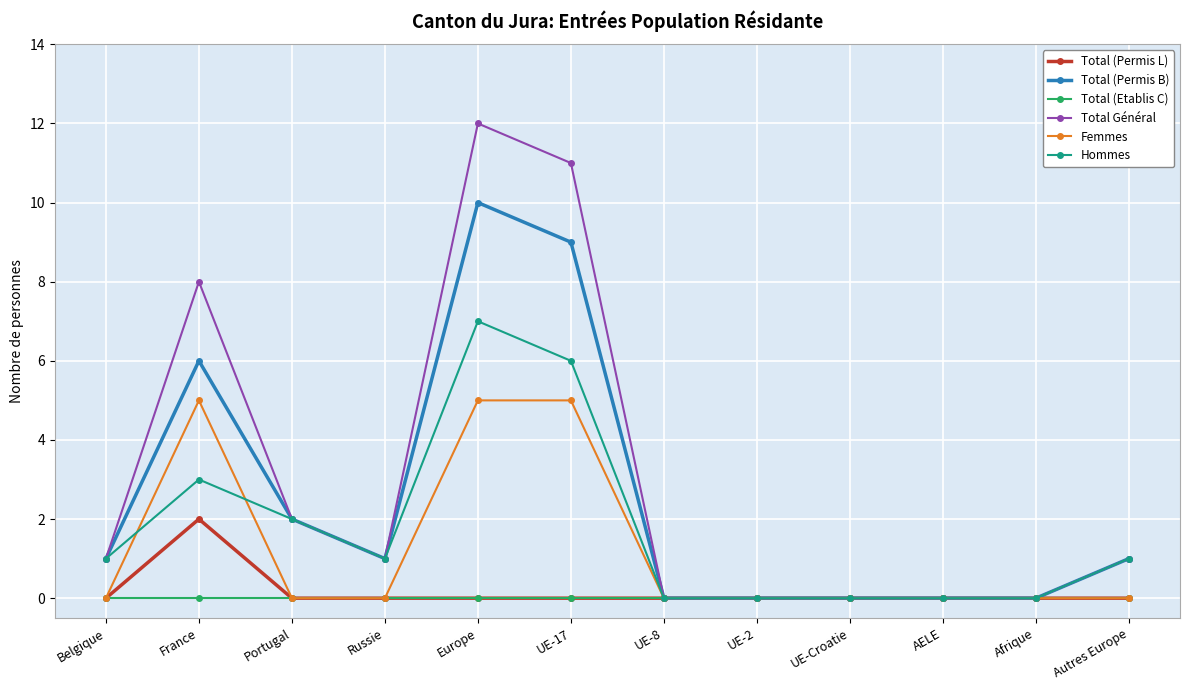

In Total (Permis B), how many points are higher than both neighbors (excluding endpoints)?

2